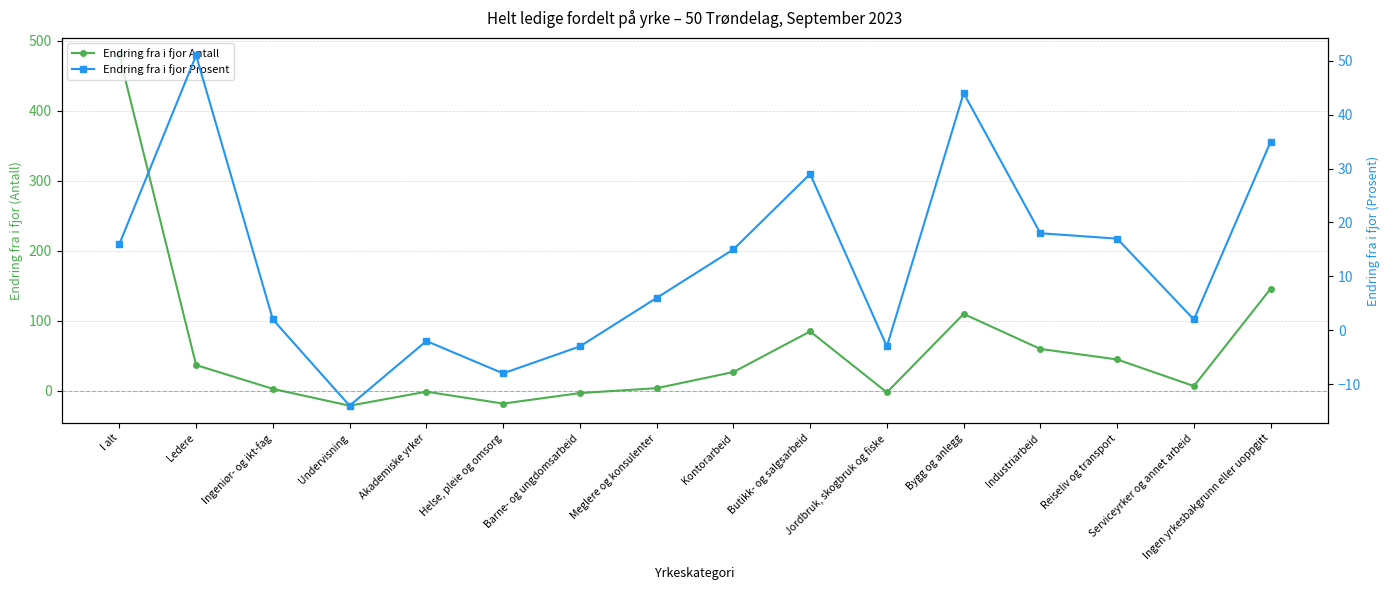

At which label is Endring fra i fjor Antall closest to 229?

Ingen yrkesbakgrunn eller uoppgitt